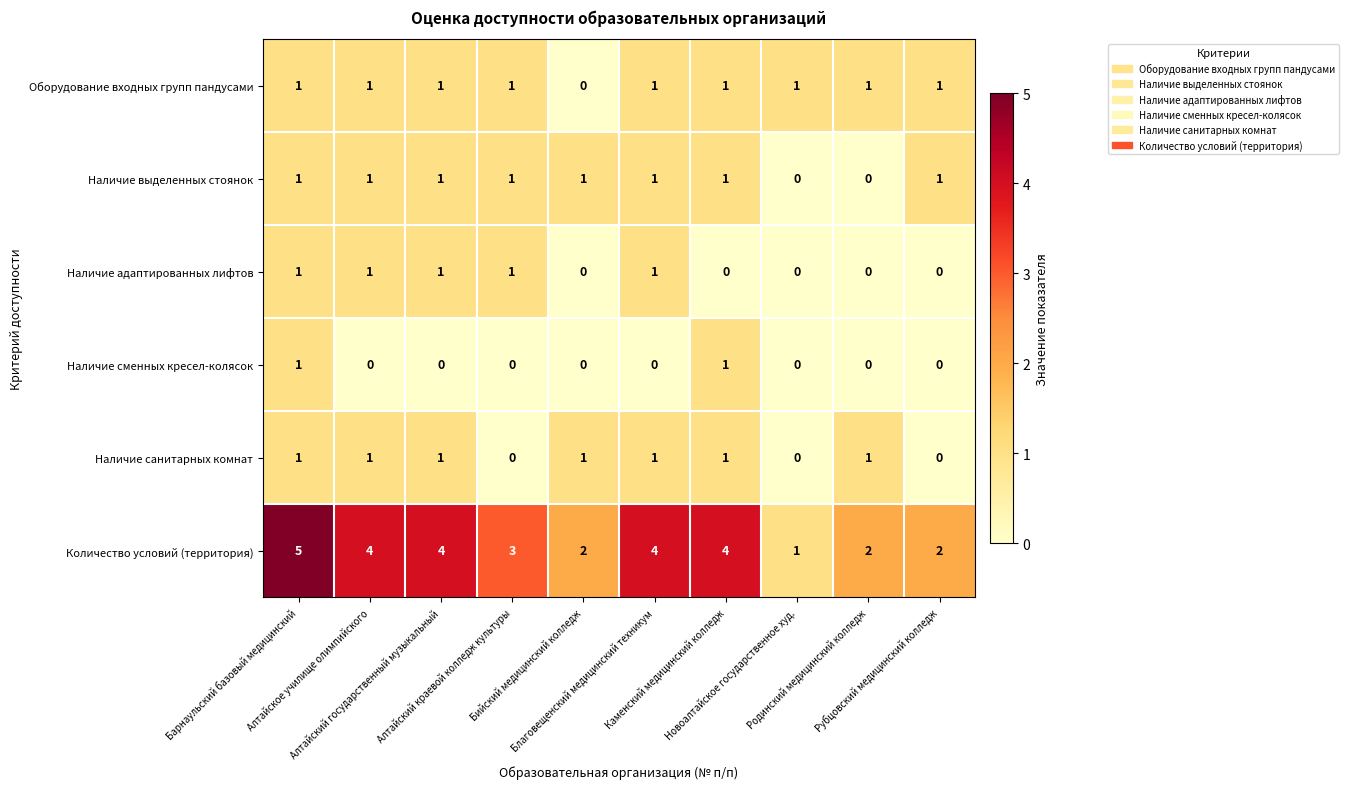

Which series has the widest spread of values?

Количество условий (территория)